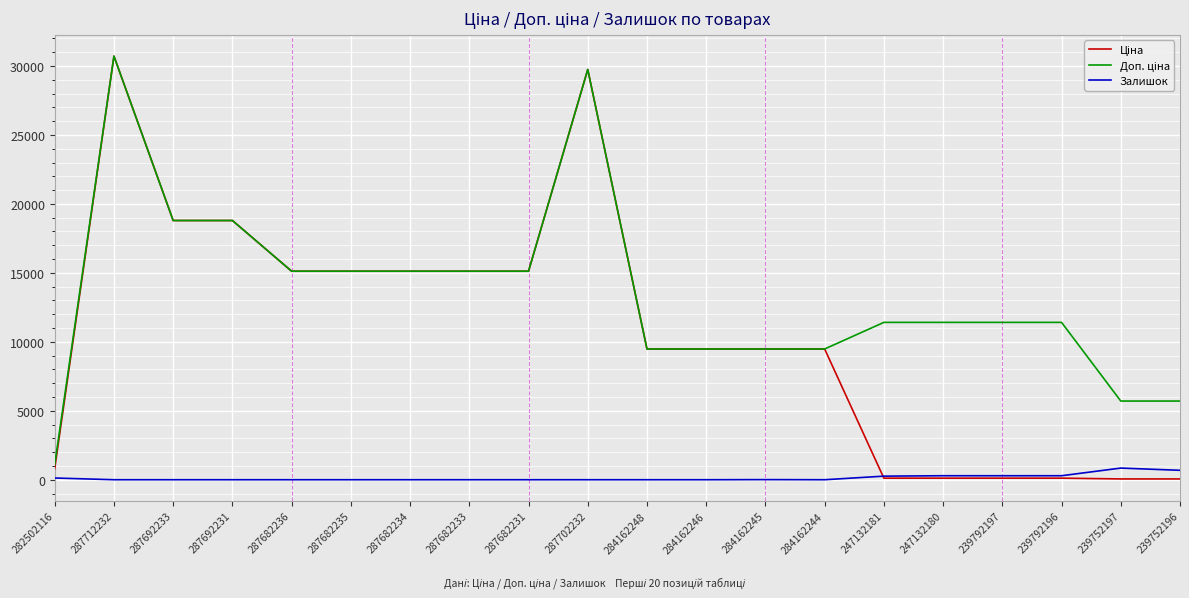

What is the maximum value shown in the chart?

30717.1